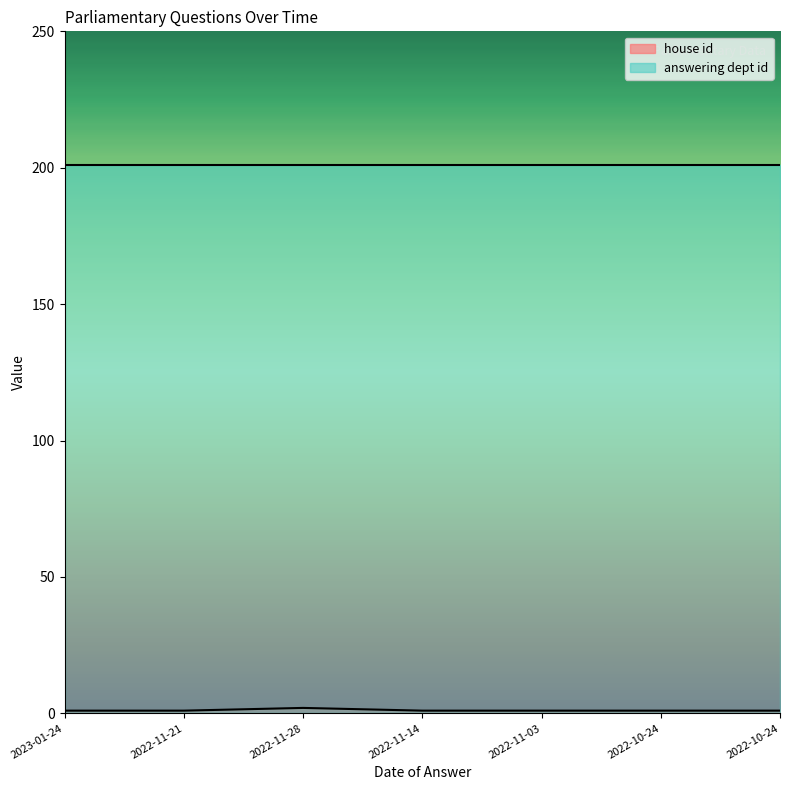

How many lines are shown in the chart?

2